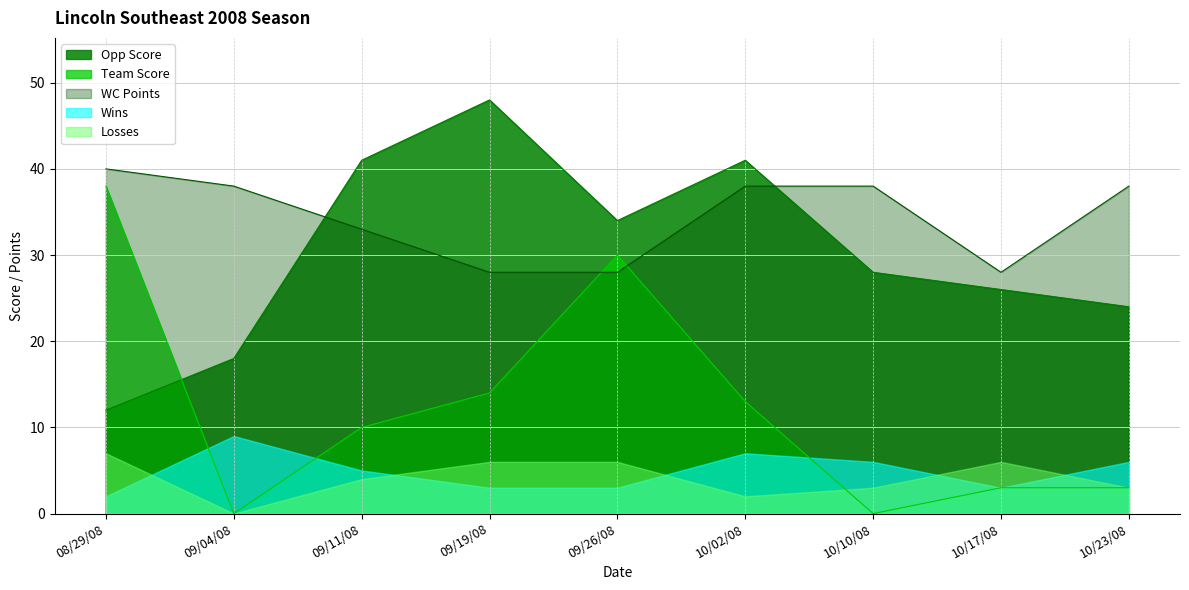

At which category is the sum across all series the highest?

09/26/08